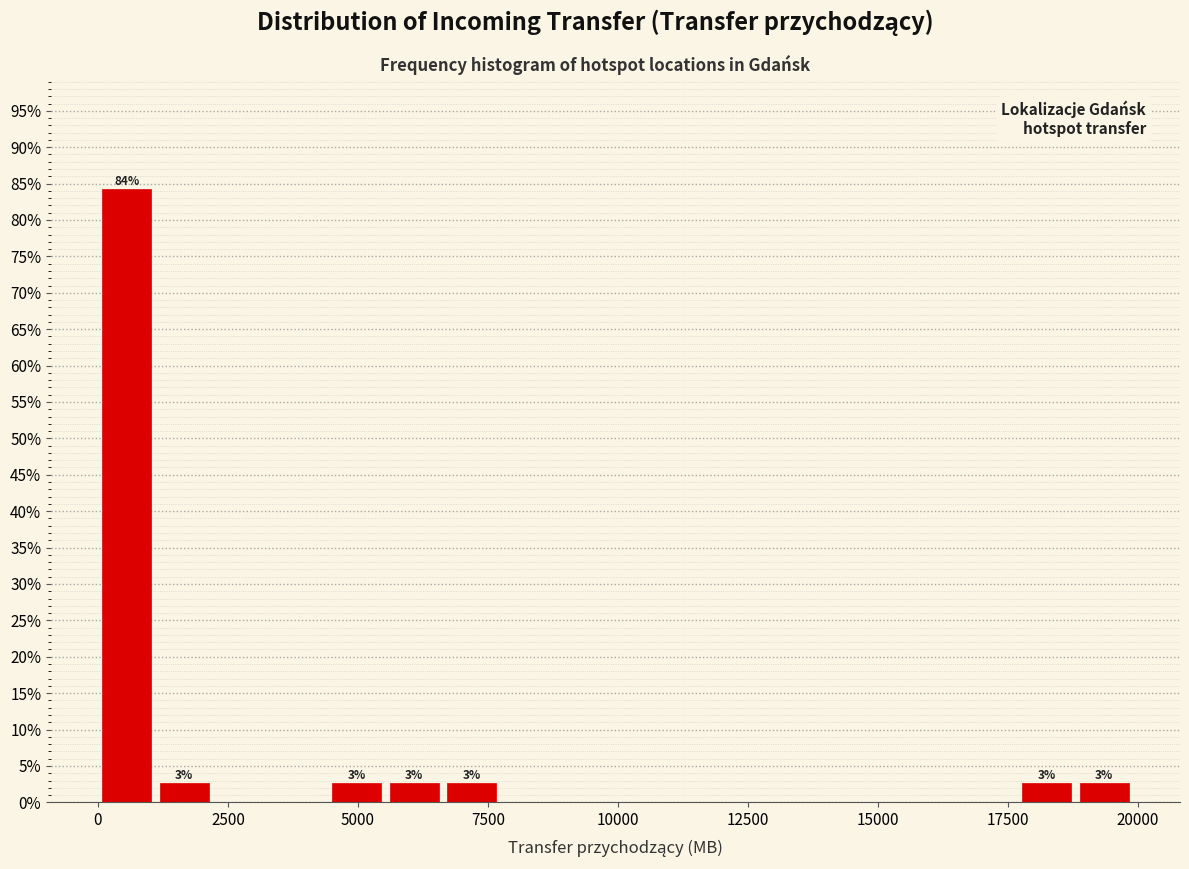

Read against the x-axis, roughly where is the centre of the tallest bar?

500